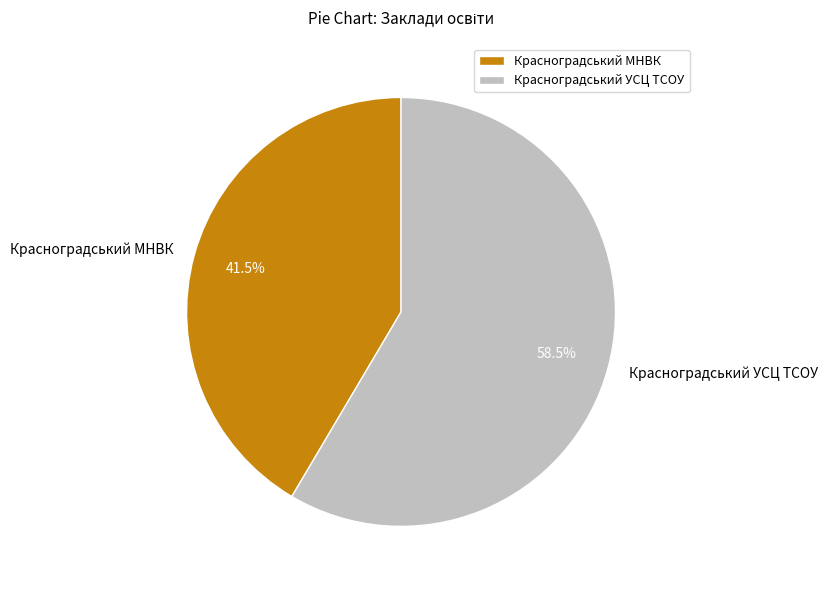

Rank the categories by value from lowest to highest.

Красноградський МНВК, Красноградський УСЦ ТСОУ